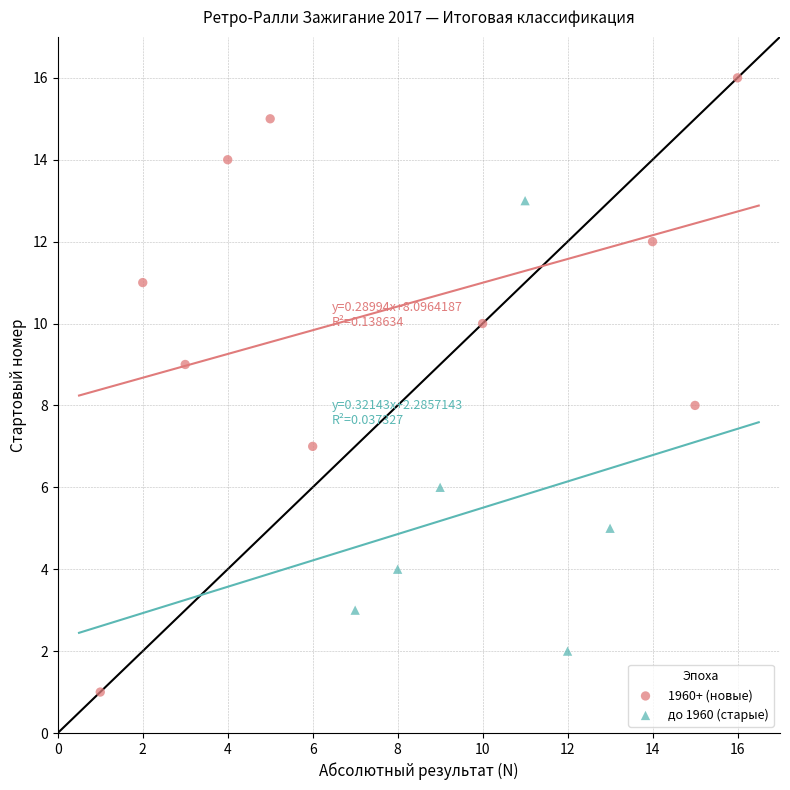

Which series contains the highest Y value?

1960+ (новые)